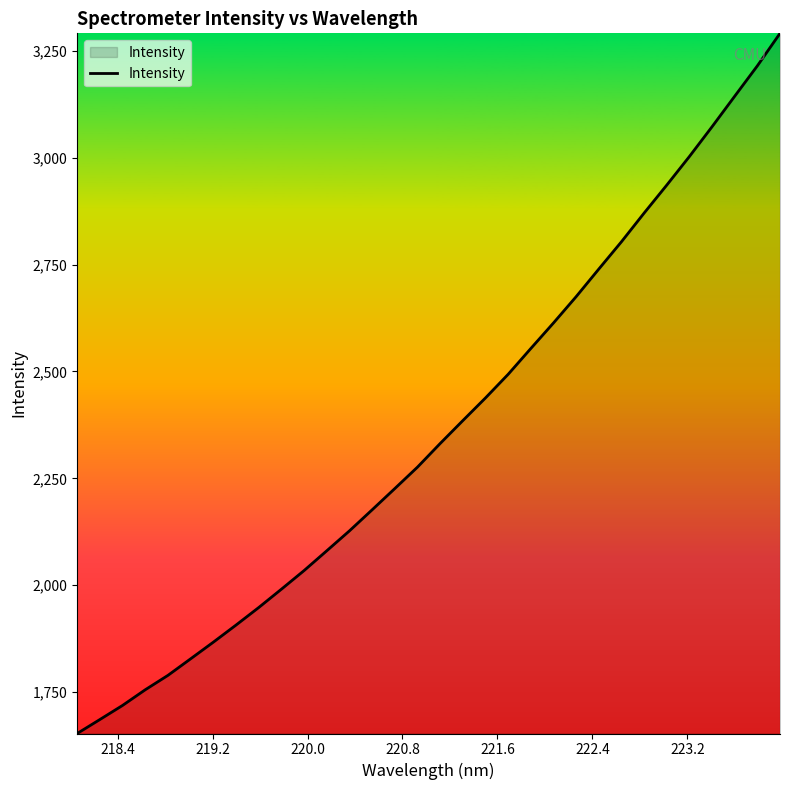

What is the greatest value displayed?

3290.6